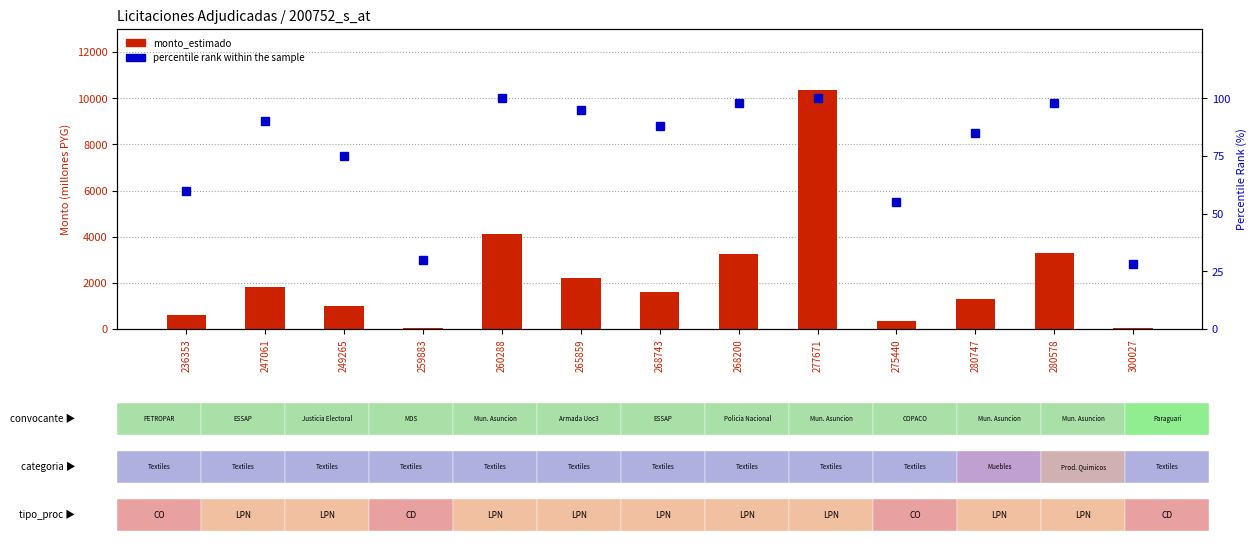

At how many categories does at least one series exceed 3889203256?

2